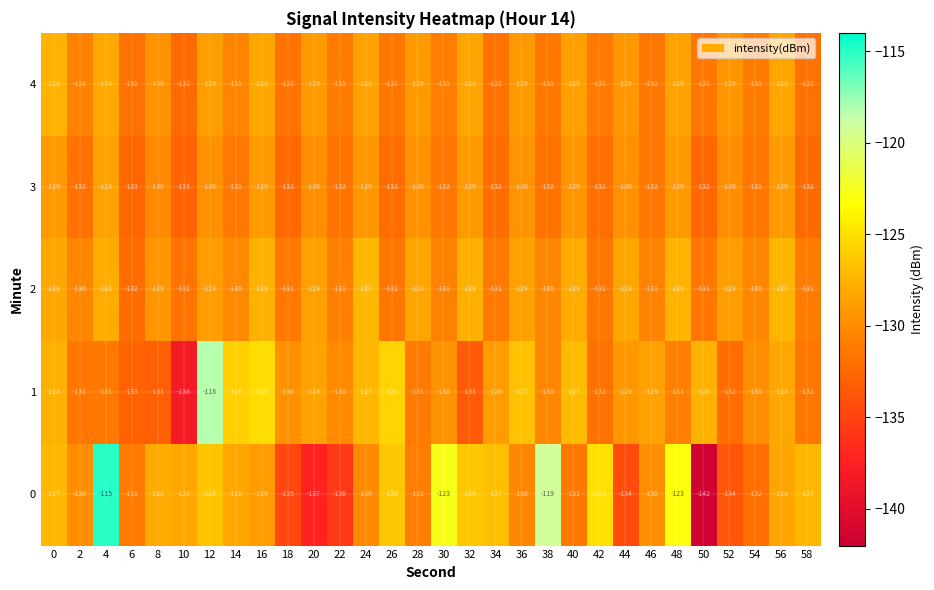

True or false: 0 has a value of -192 at 36.

False